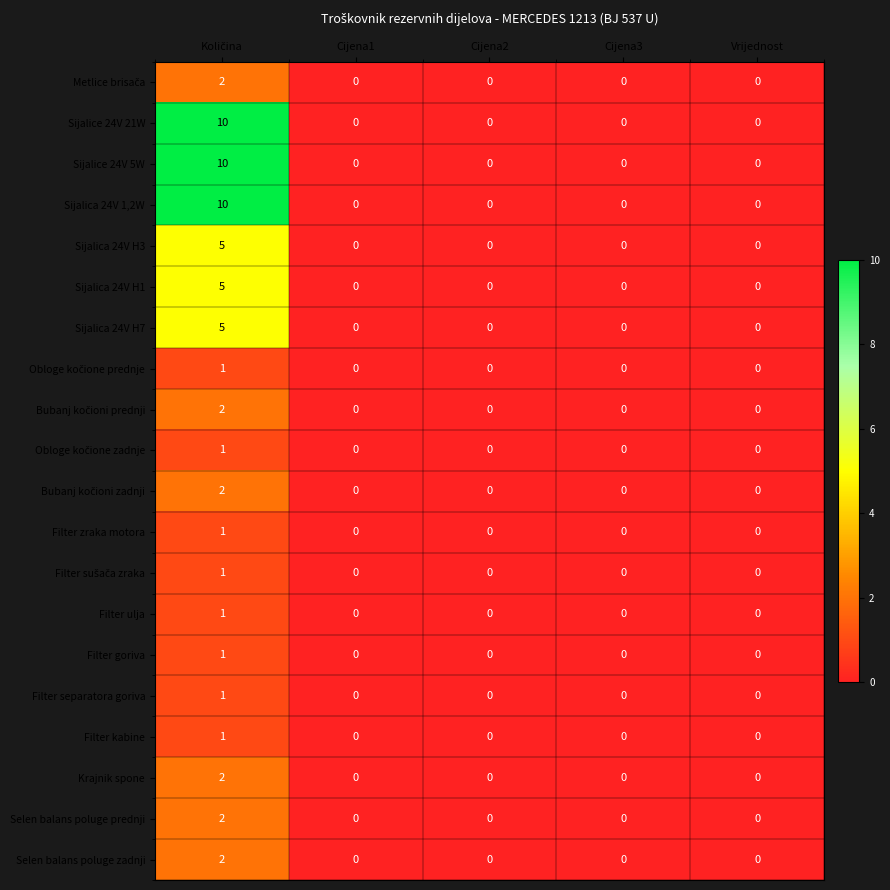

What is the sum of all Sijalica 24V H1 values?

5